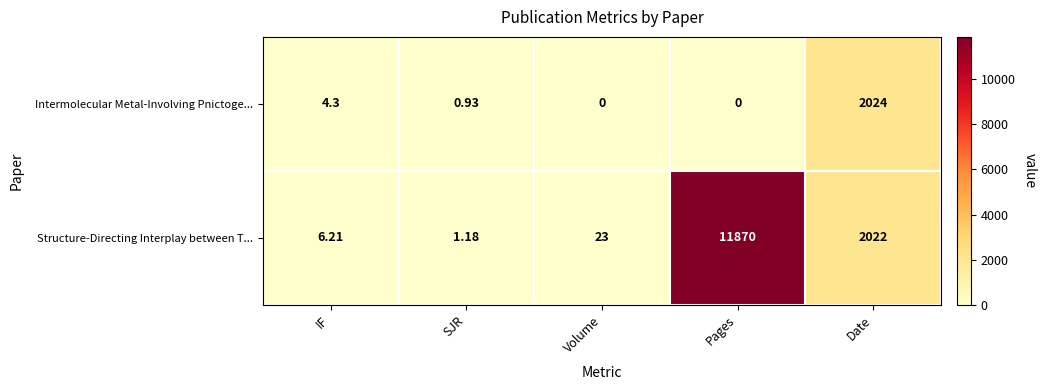

How many values in the Intermolecular Metal-Involving Pnictoge... series exceed 0?

3